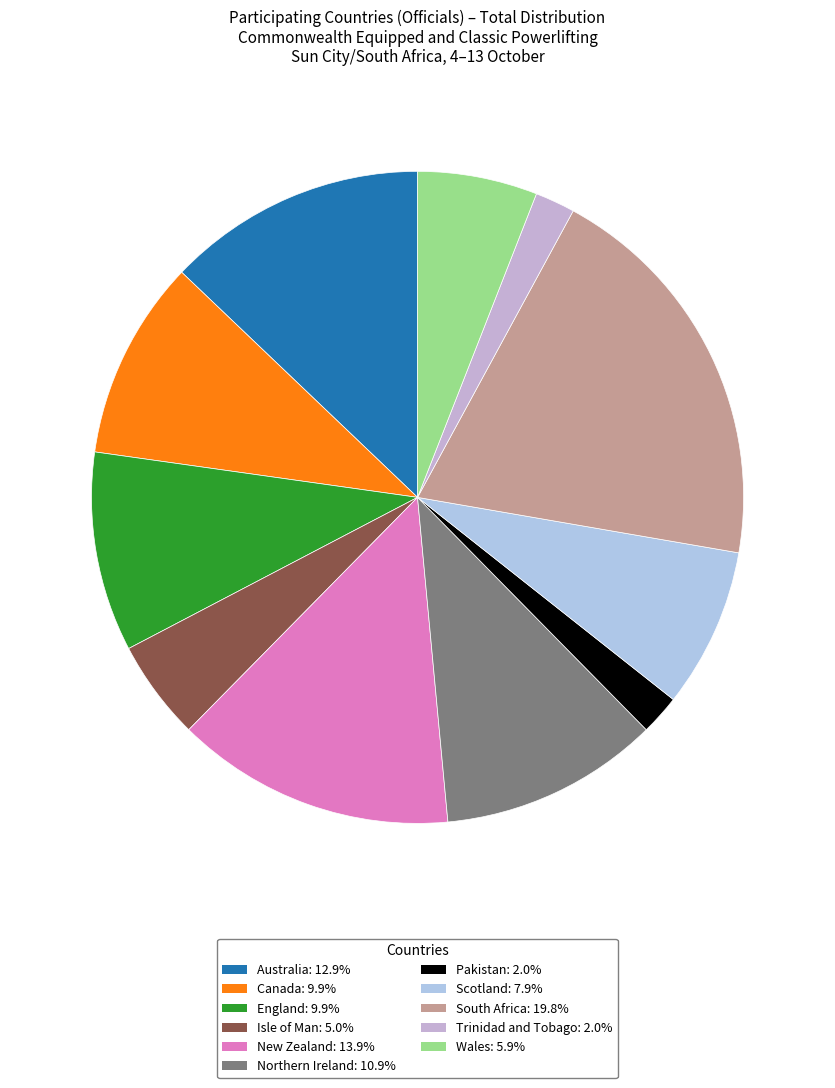

How many slices are in this pie chart?

11